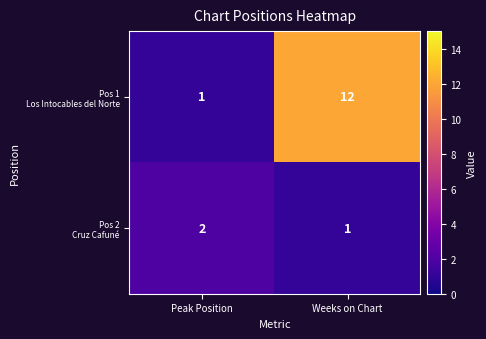

At which category does the chart reach its peak across all series?

Weeks on Chart